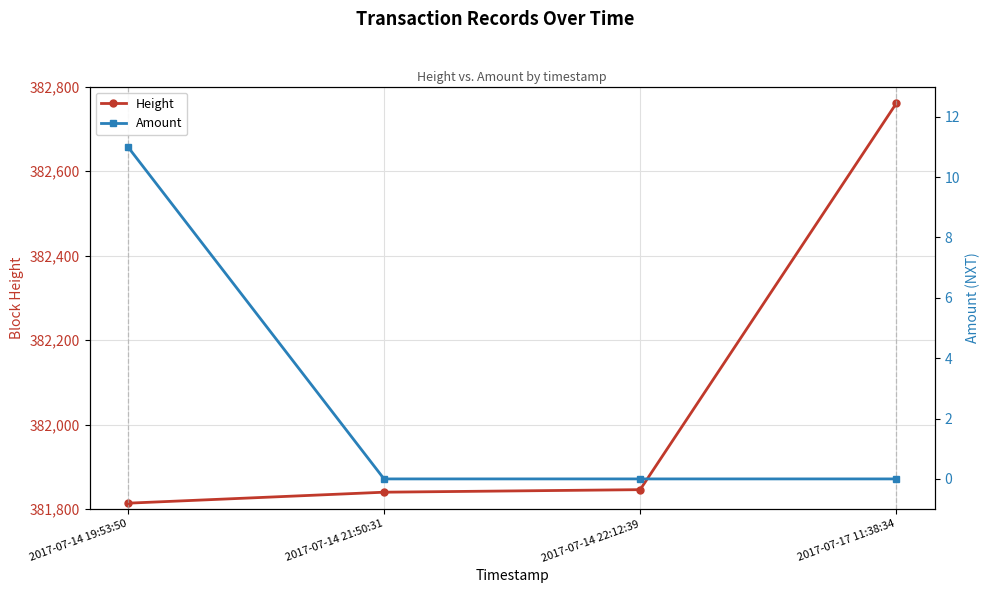

Rank the categories by Height value from highest to lowest.

2017-07-17 11:38:34, 2017-07-14 22:12:39, 2017-07-14 21:50:31, 2017-07-14 19:53:50